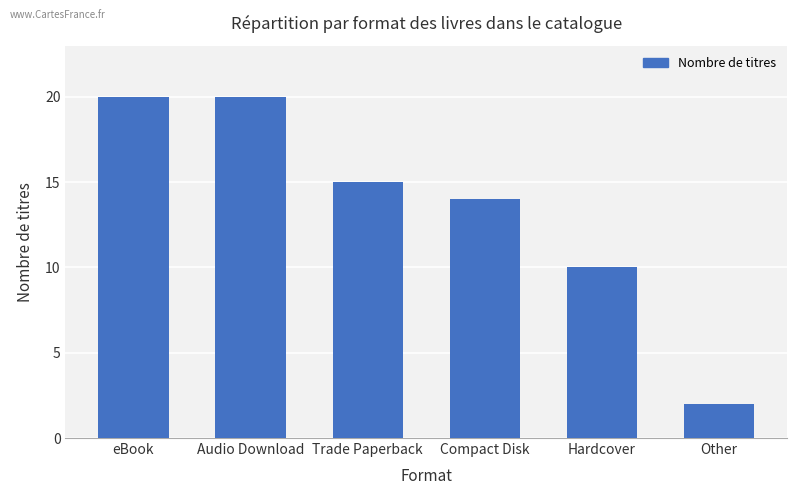

Where does the data first go above 15?

eBook